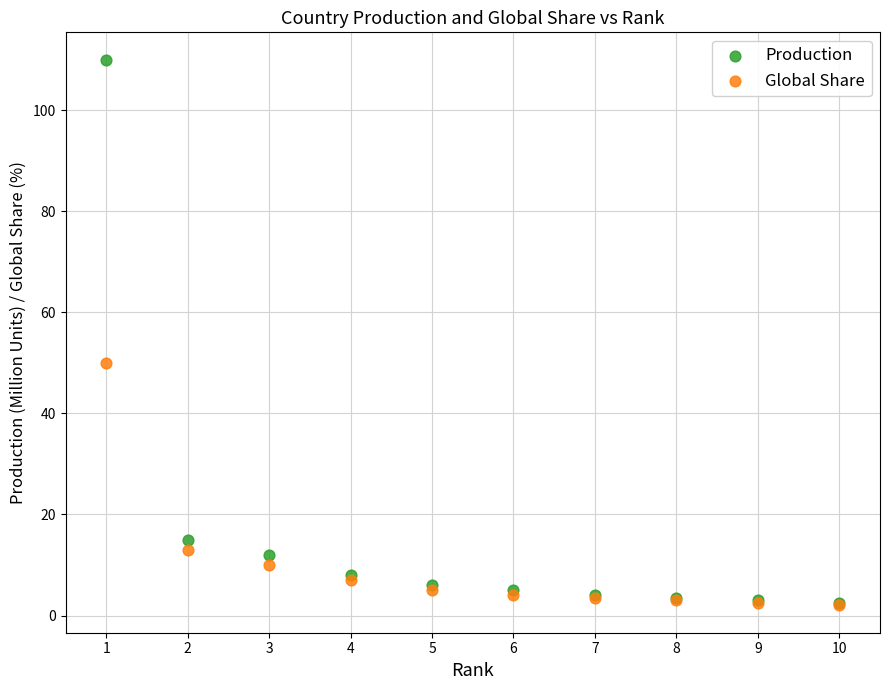

What are all the series names shown in the legend?

Production, Global Share